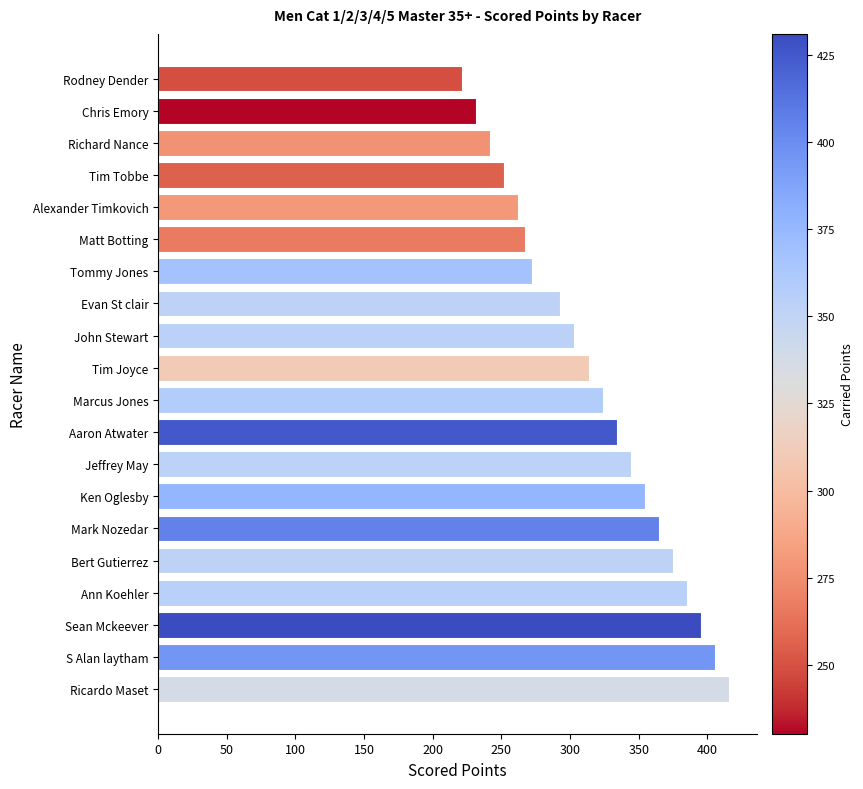

Which category has the lowest value across all series?

Rodney Dender